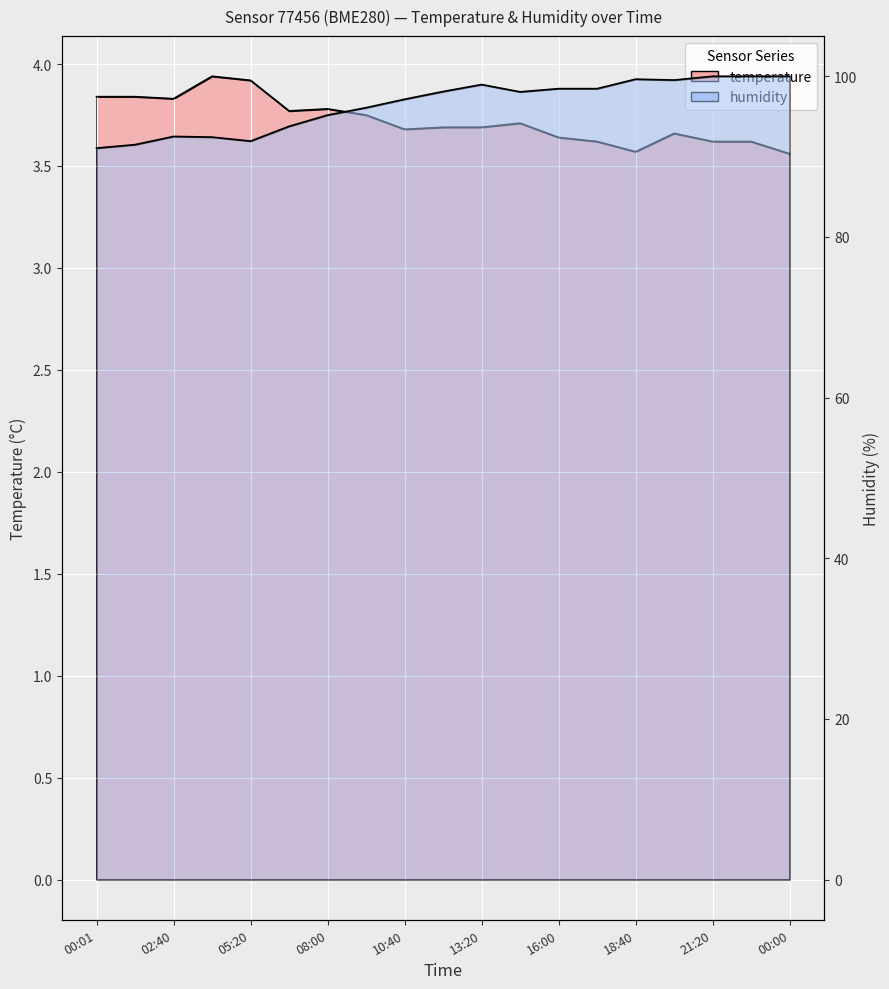

What is the label of the 3rd point from the left?

02:40